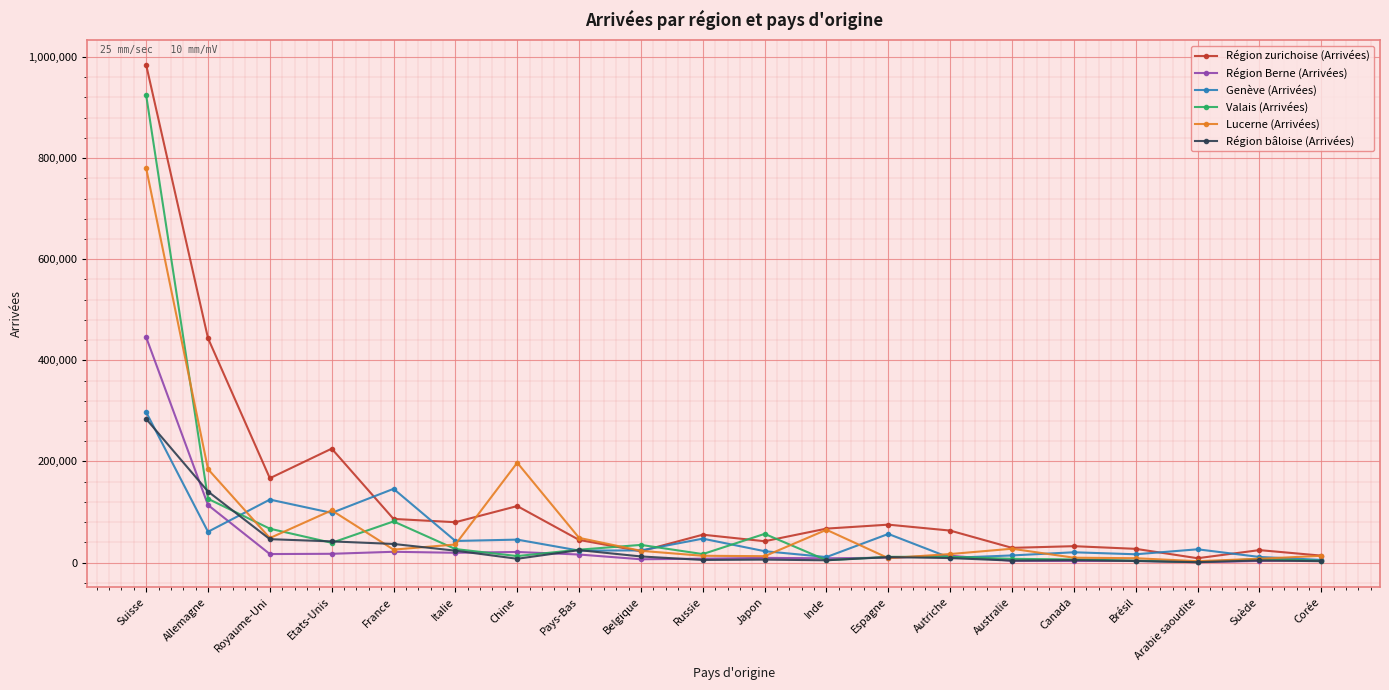

What is the approximate value of Genève (Arrivées) at Autriche, to the nearest 100?

9300